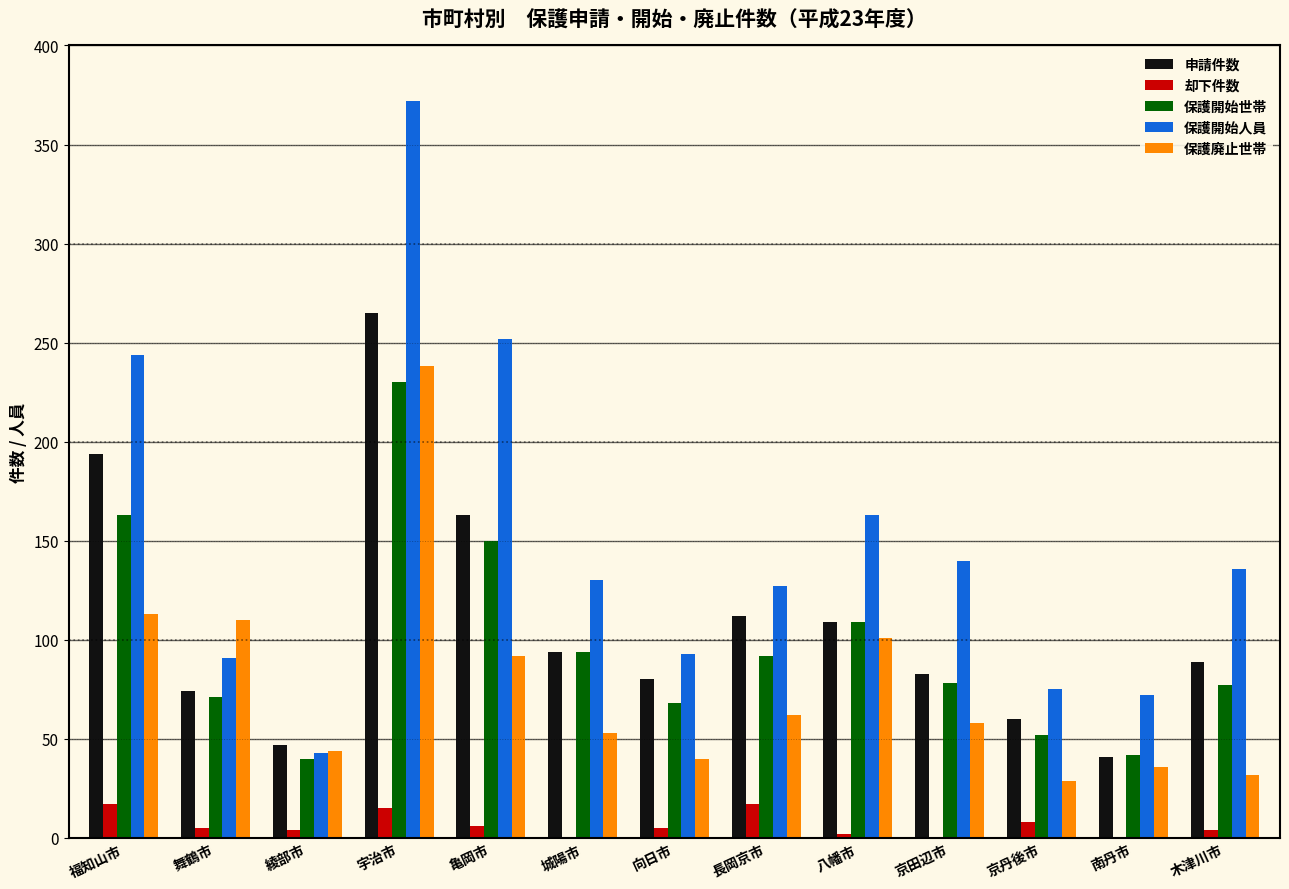

What is the spread (max minus min) of values at 長岡京市?

110